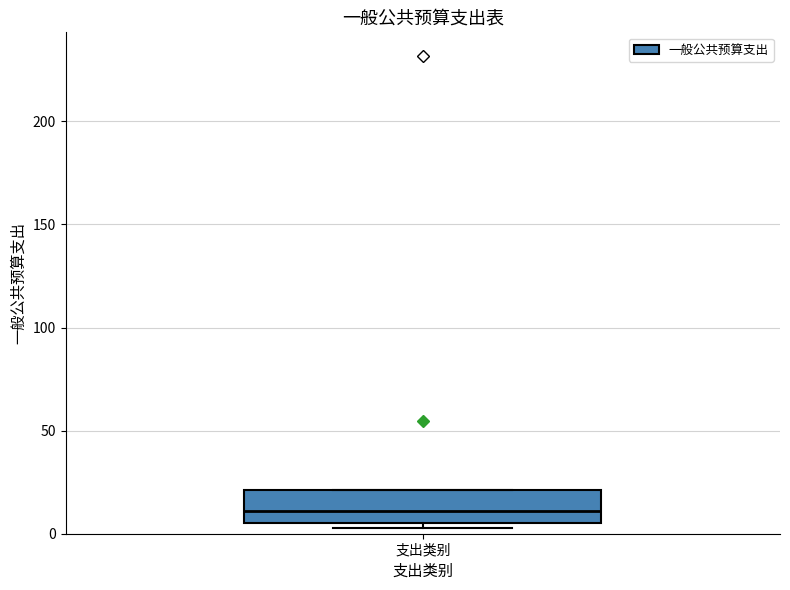

Transcribe this box plot: give where the median line is, the range the box spans, and where the two whiskers end, as read against the y-axis. The values are not printed on the chart, so give them approximately, as read against the axis.

median 10, box 5 to 20, whiskers 5 (just below the box's lower edge) to 20